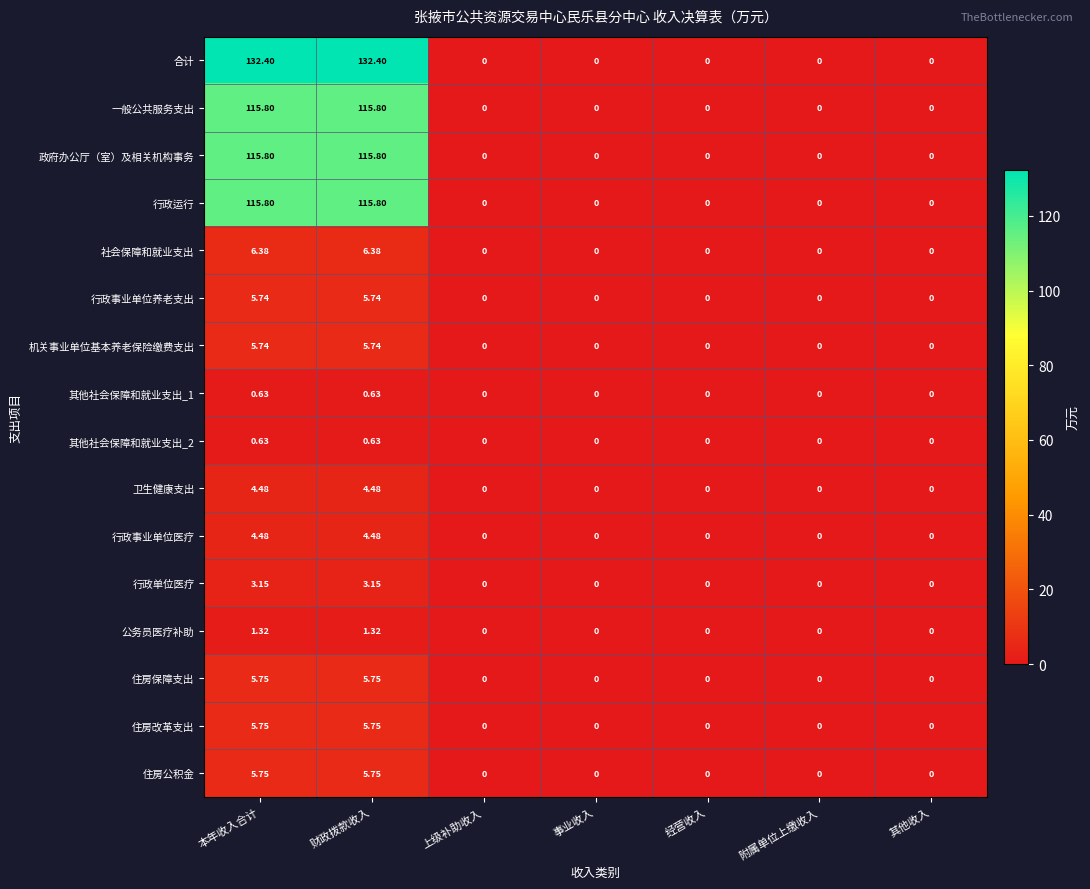

Is the value of 卫生健康支出 at 经营收入 greater than the value of 行政事业单位医疗 at 财政拨款收入?

No